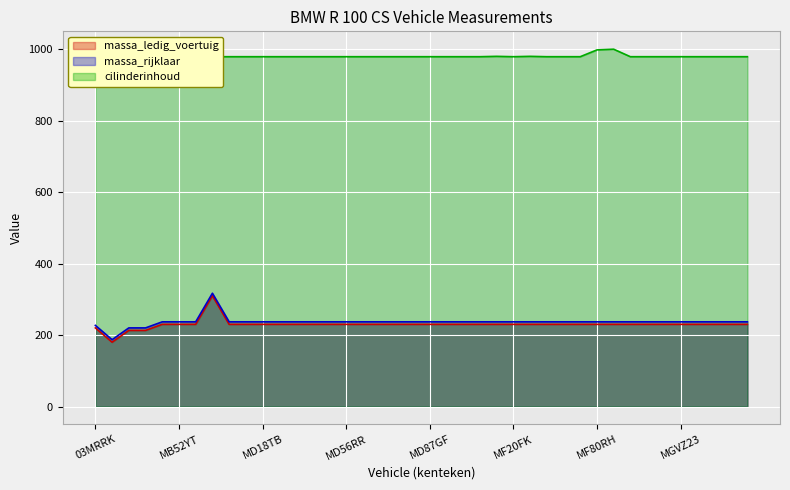

What are all the series names shown in the legend?

massa_ledig_voertuig, massa_rijklaar, cilinderinhoud